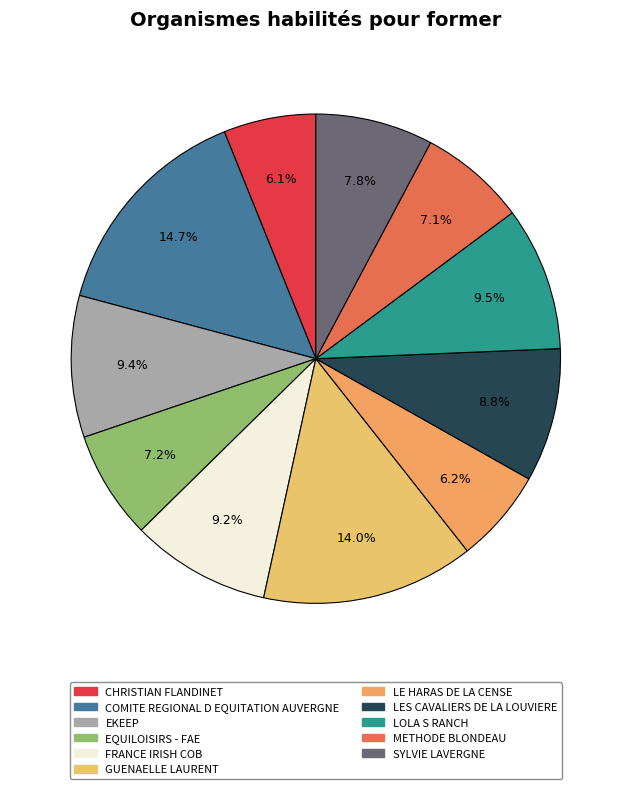

Is it true that FRANCE IRISH COB is 9% of the pie?

True